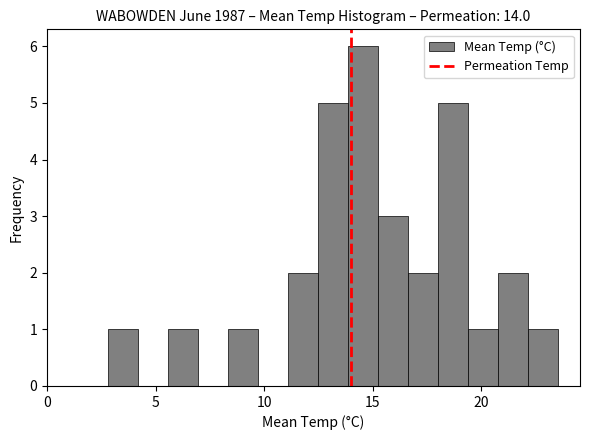

Read against the x-axis, roughly where is the centre of the tallest bar?

14.5